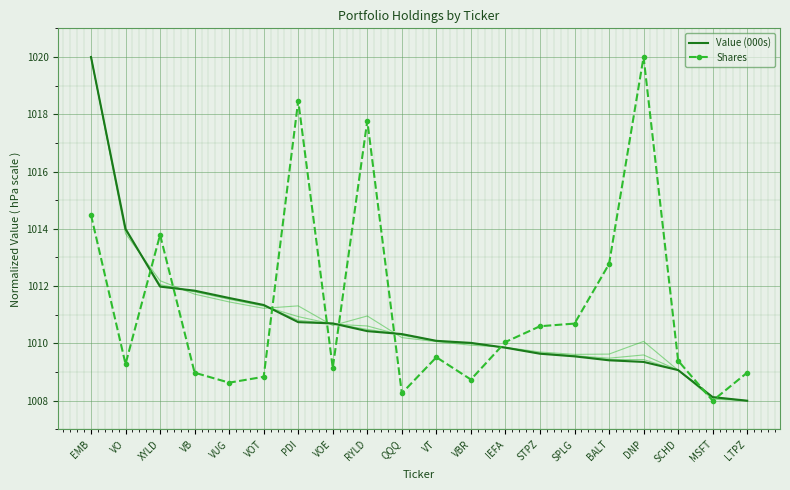

Which category has the highest value in the Shares series?

DNP